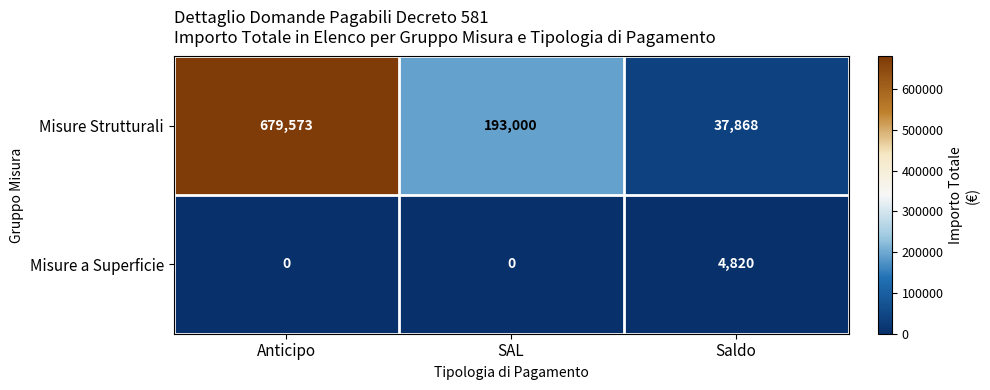

Which series has the widest spread of values?

Misure Strutturali